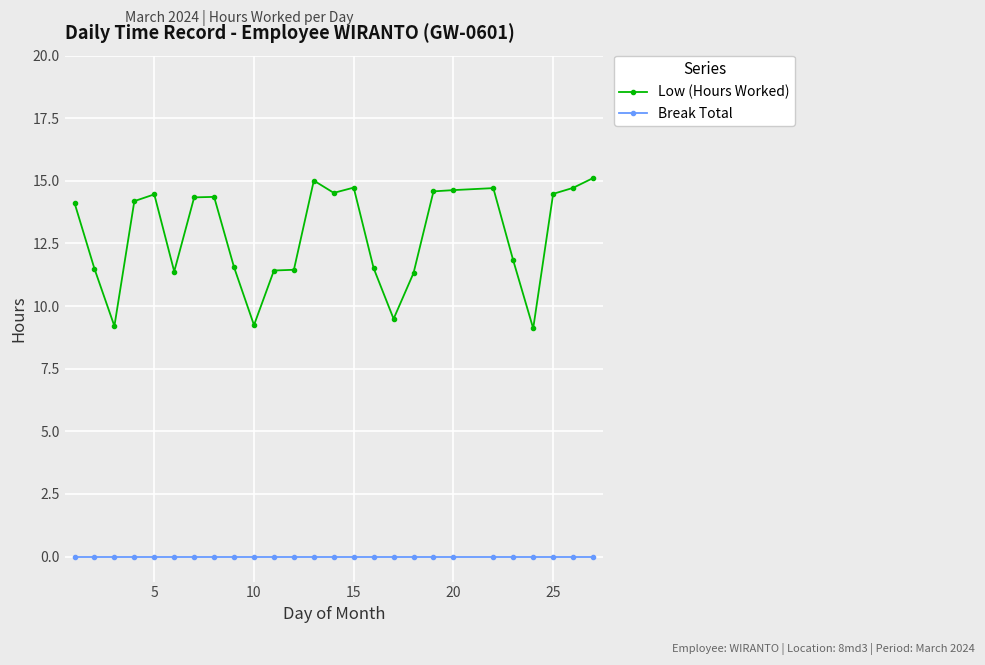

What is the difference between the second highest and second lowest values in the Low (Hours Worked) series?

5.8